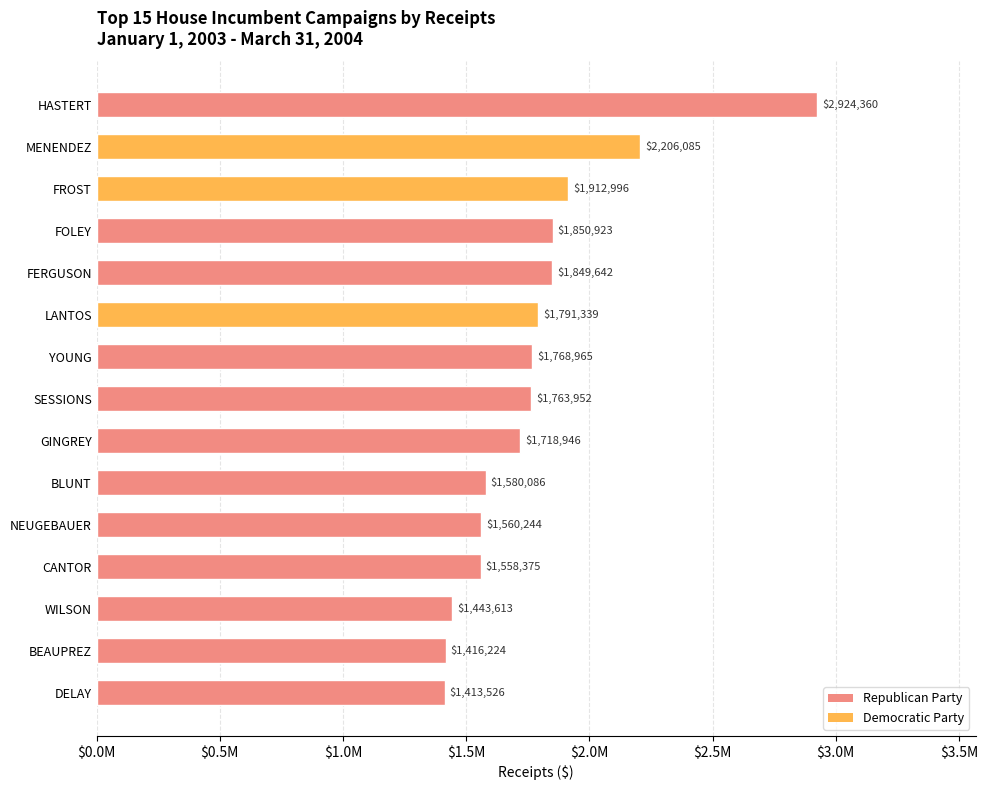

Reading right to left, transcribe all the data shown in this chart.

1413526.4	1416223.6	1443613.3	1558374.9	1560243.9	1580086.5	1718946.0	1763952.0	1768965.5	1791339.4	1849642.2	1850922.8	1912996.0	2206085.2	2924359.9